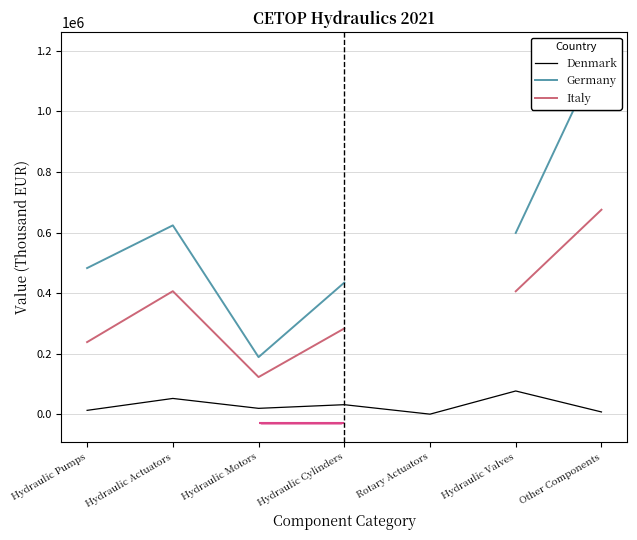

How many lines are shown in the chart?

3